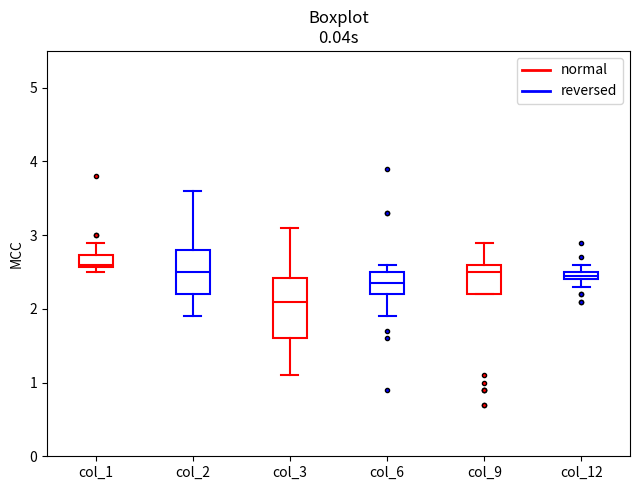

Which box is the tallest, from its lower edge to its upper edge?

col_3